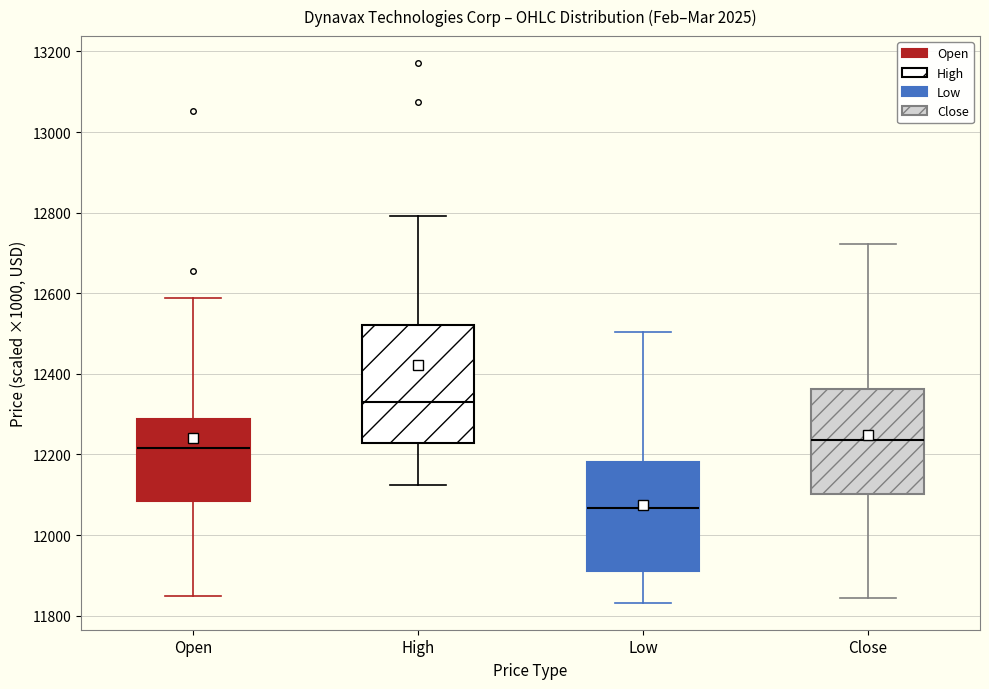

Comparing the boxes themselves (not the whiskers), which one is the tallest?

High